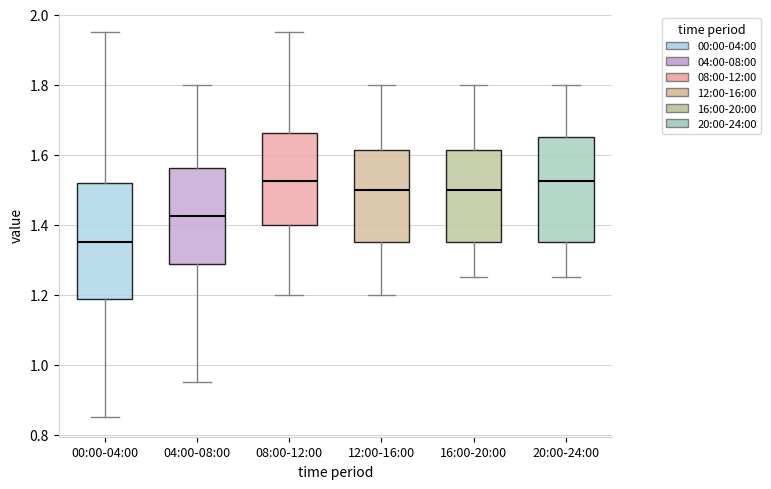

Where is the lower edge of the box for 12:00-16:00 on the y-axis? The values are not printed on the chart, so give them approximately, as read against the axis.

1.36